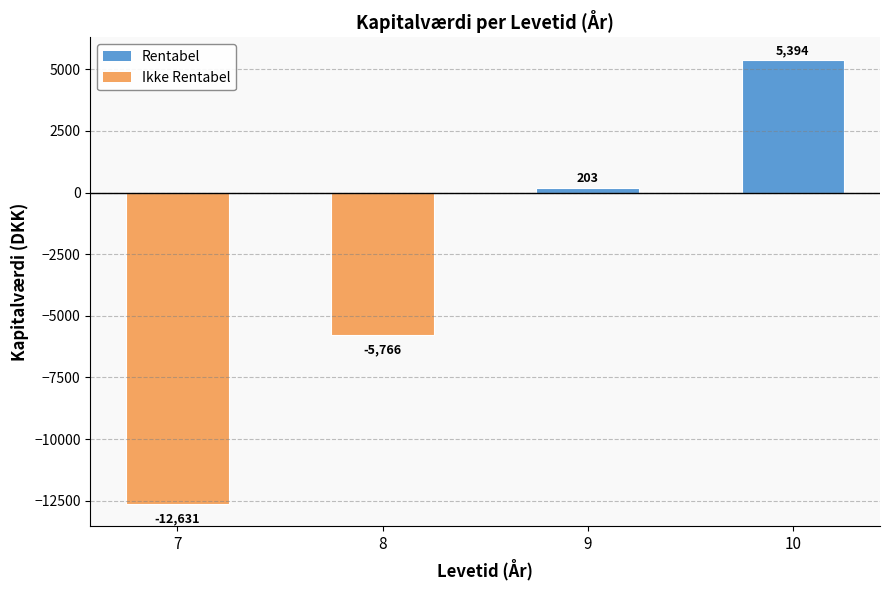

Is it true that the value at 7 is -12631.2?

True